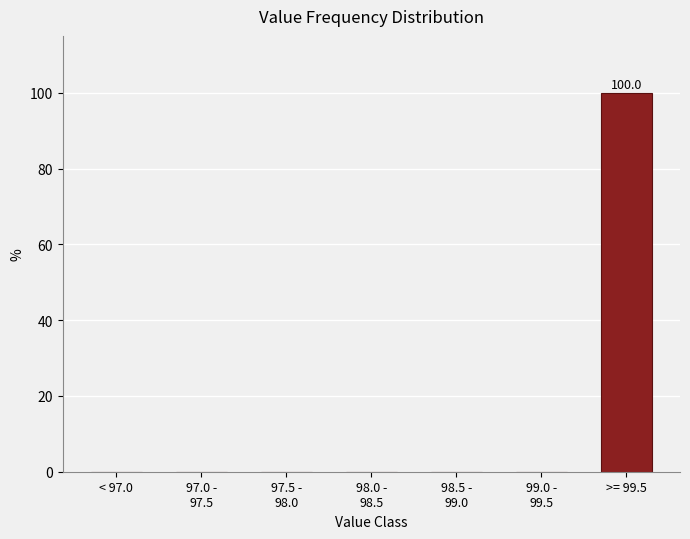

What is the greatest value displayed?

100